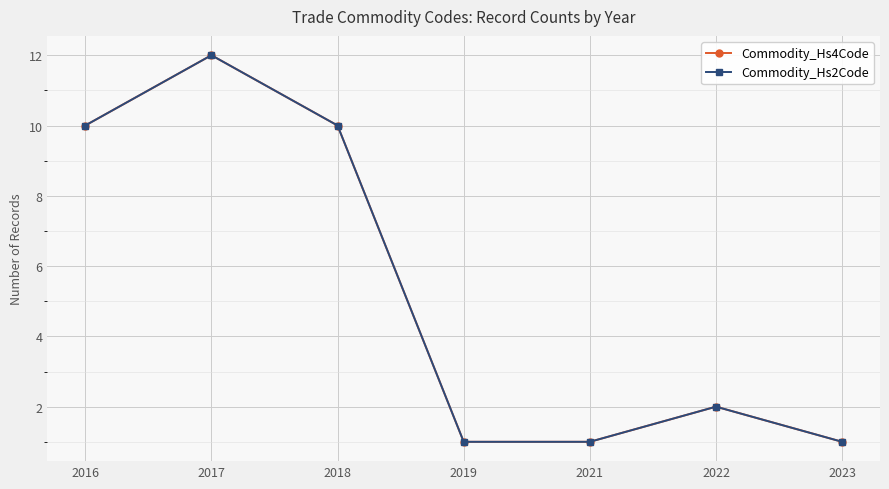

True or false: Commodity_Hs2Code has a value of 1 at 2023.

True